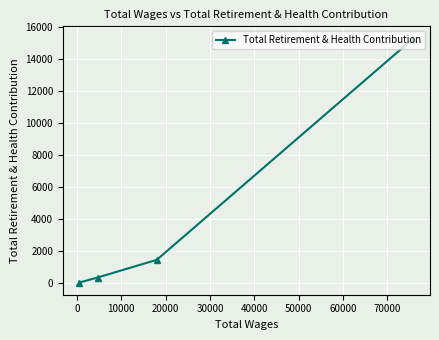

Count the number of values greater than 1459.

1